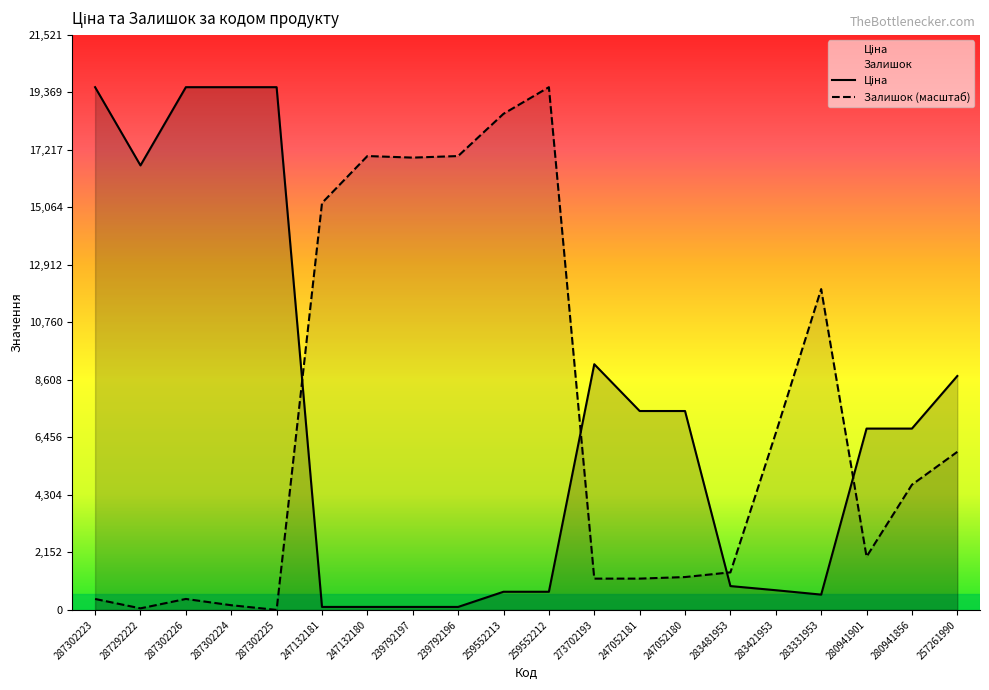

How many positive values does the Залишок series have?

19